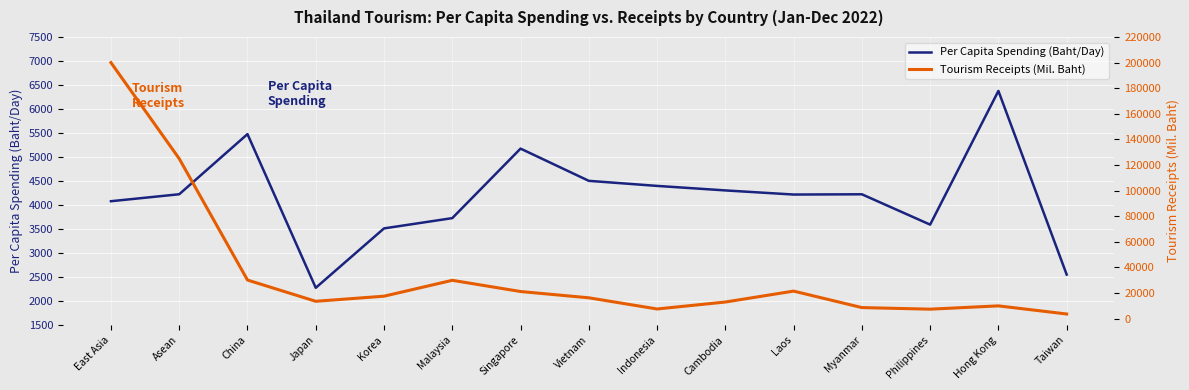

What position from the right is China?

13